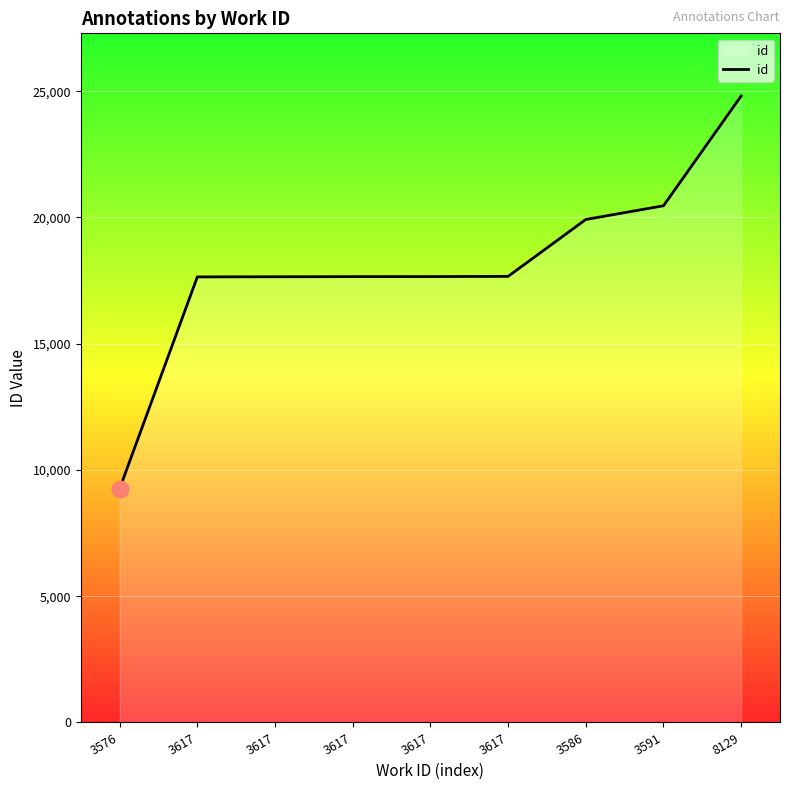

Where is the data nearest to the value 17032?

3617